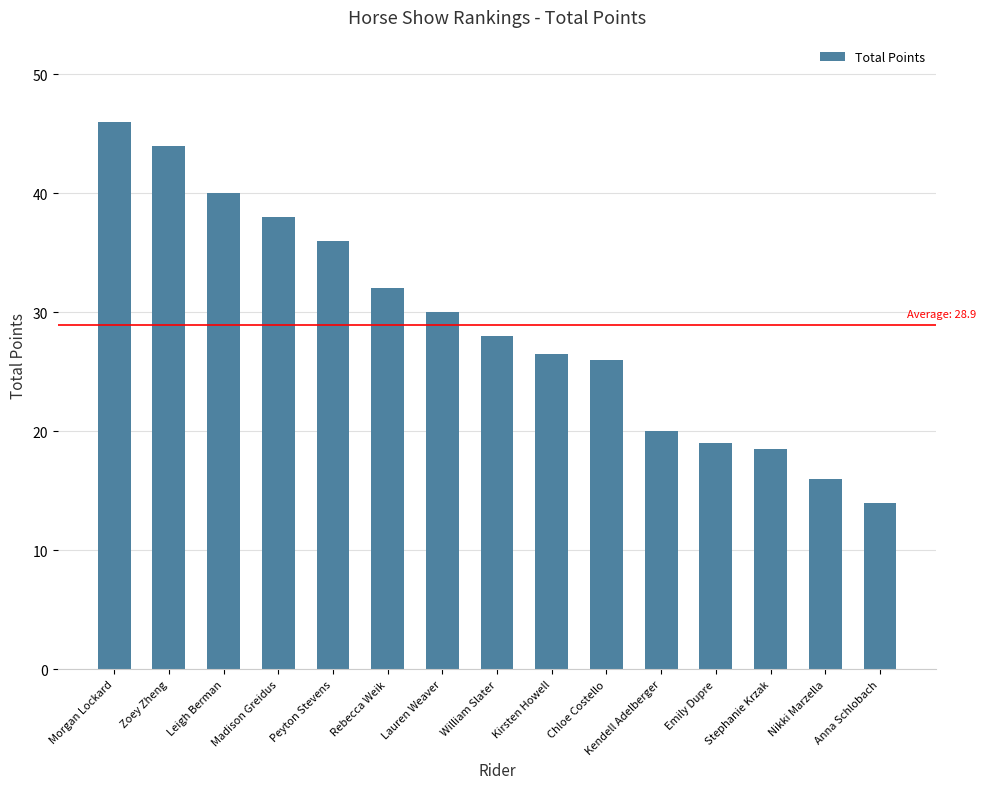

What is the minimum value shown in the chart?

14.0